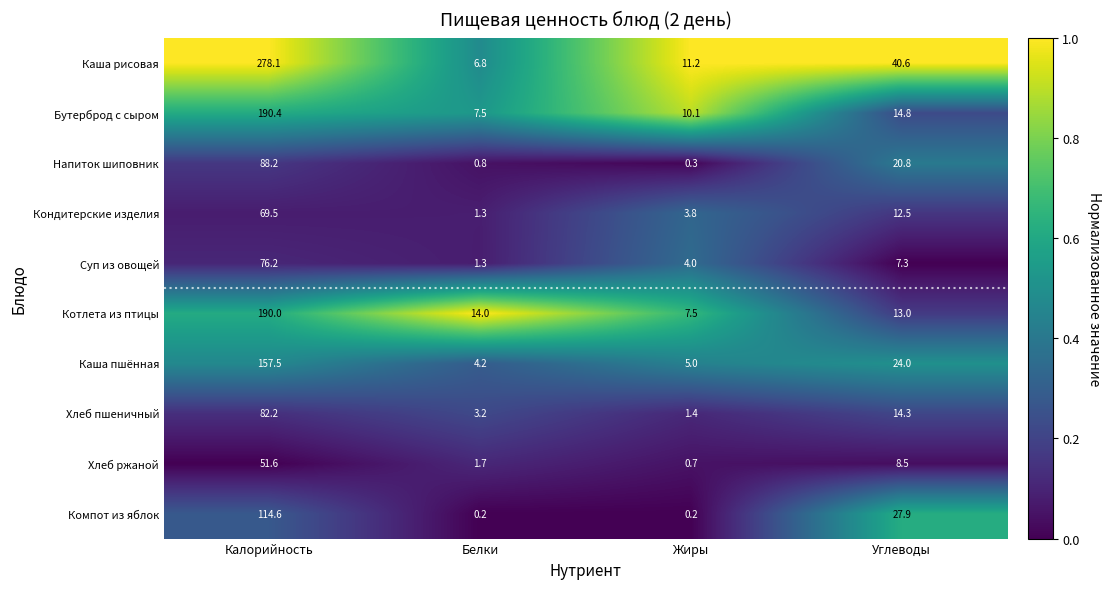

What is the greatest value displayed?

278.1